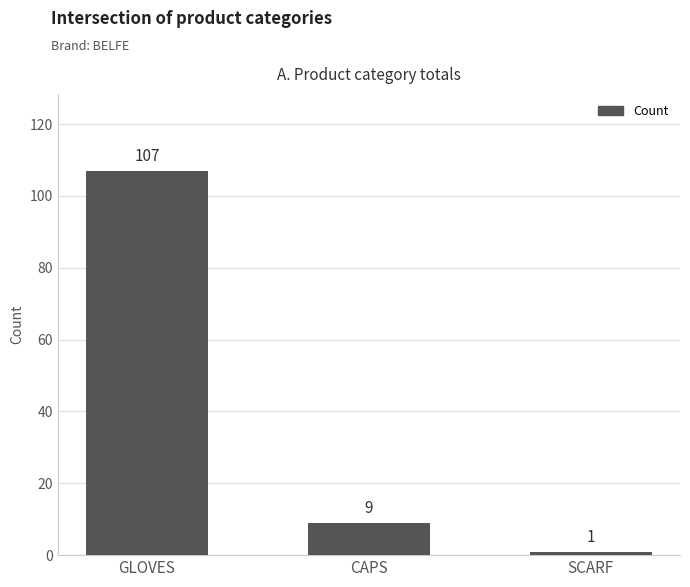

What is the average value?

39